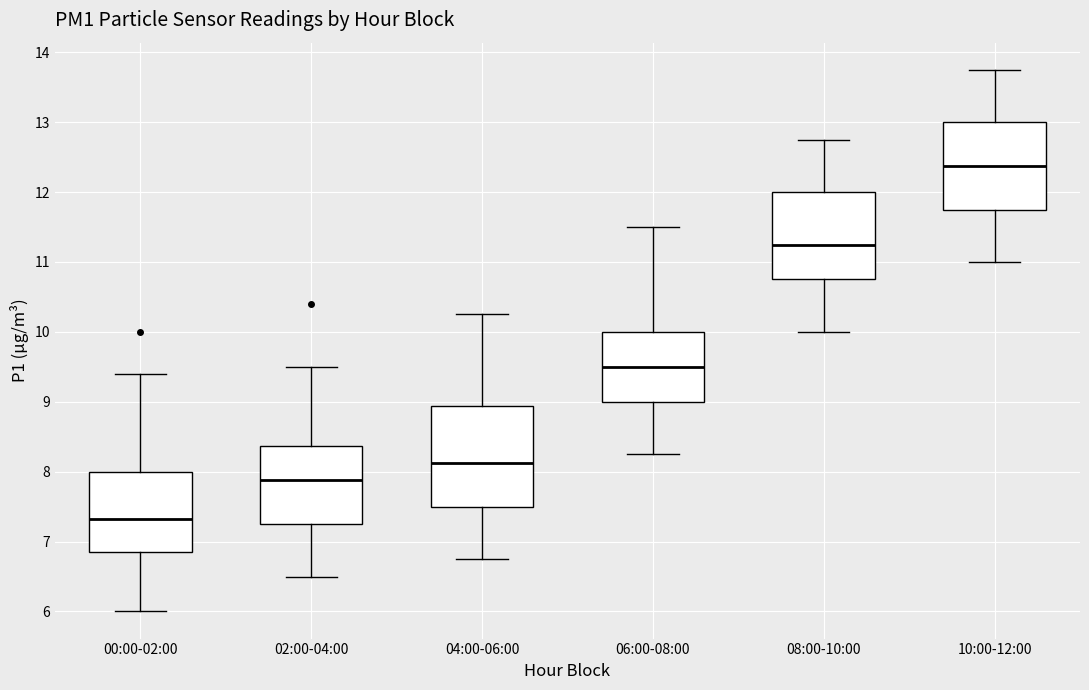

Reading left to right, read every box against the y-axis: the position of its median line, the range the box covers, and the ends of its whiskers. The values are not printed on the chart, so give them approximately, as read against the axis.

00:00-02:00: median 7.3, box 6.9 to 8.0, whiskers 6.0 to 9.4
02:00-04:00: median 7.9, box 7.3 to 8.4, whiskers 6.5 to 9.5
04:00-06:00: median 8.1, box 7.5 to 8.9, whiskers 6.8 to 10.3
06:00-08:00: median 9.5, box 9.0 to 10.0, whiskers 8.3 to 11.5
08:00-10:00: median 11.3, box 10.8 to 12.0, whiskers 10.0 to 12.8
10:00-12:00: median 12.4, box 11.8 to 13.0, whiskers 11.0 to 13.8